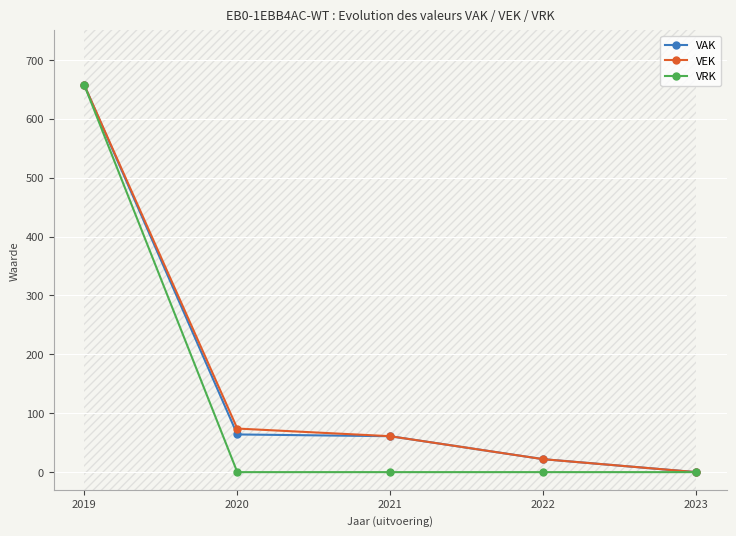

List the series in order of their peak value, highest first.

VAK, VEK, VRK